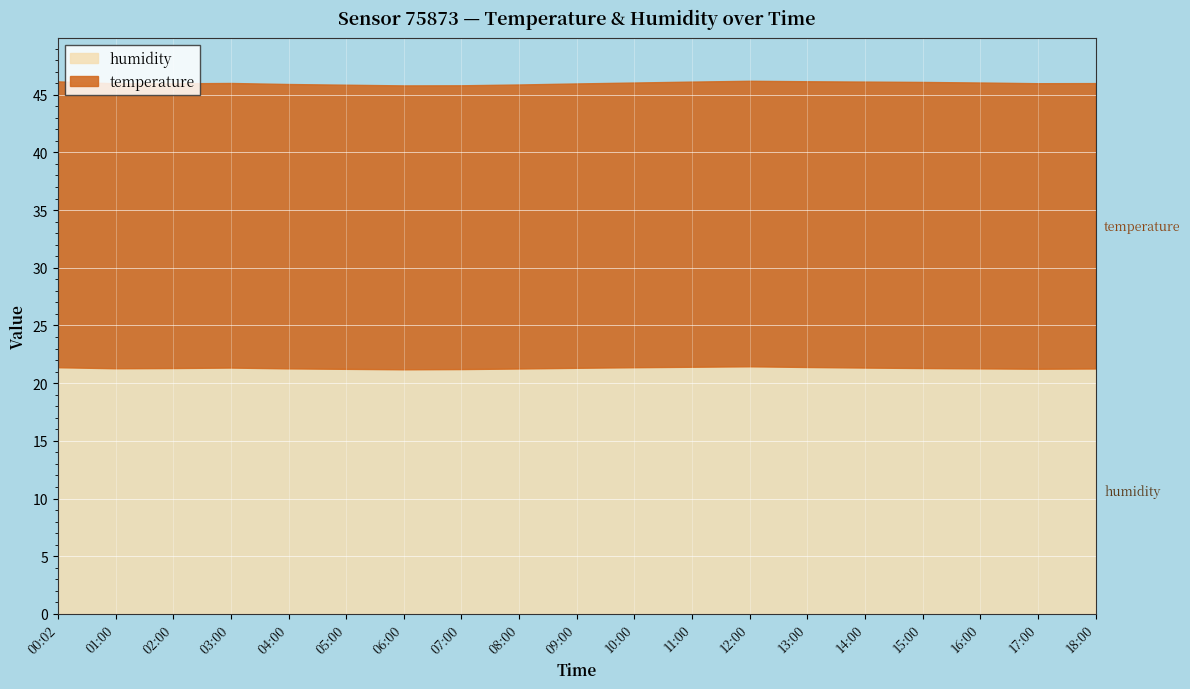

What is the sum of the humidity values at 15:00 and 08:00?

42.6